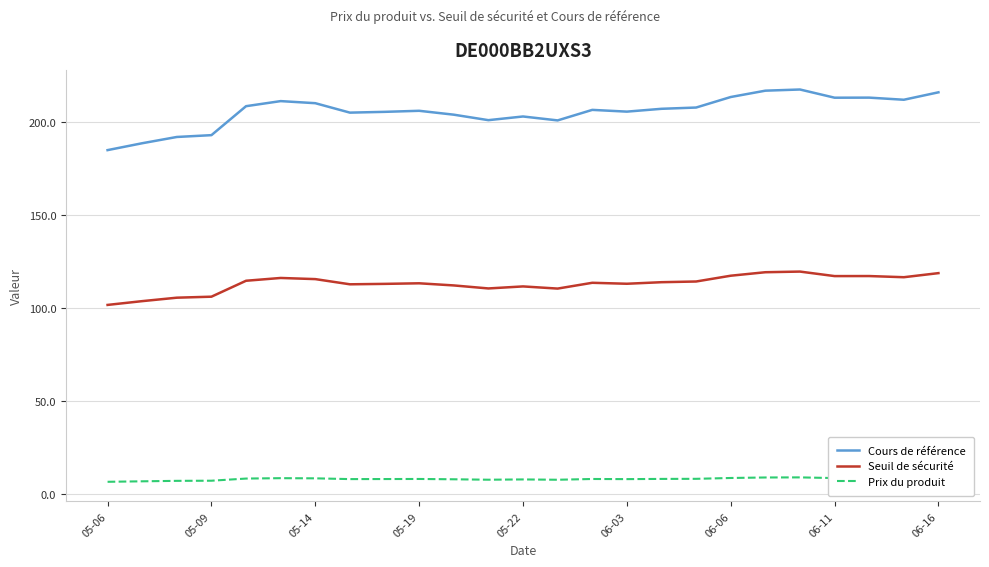

True or false: Prix du produit and Seuil de sécurité intersect in this chart.

False